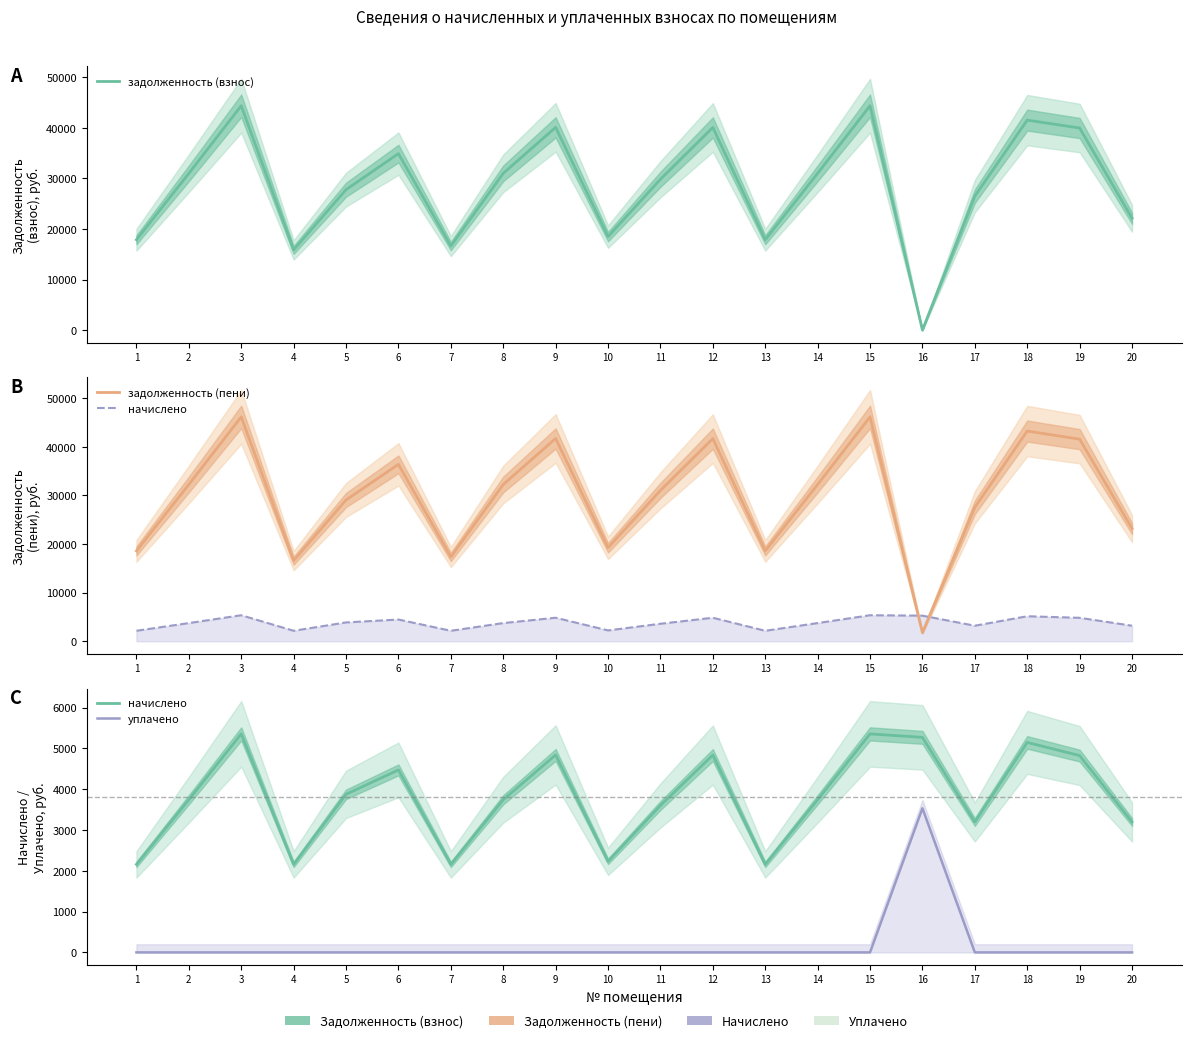

In задолженность (взнос), how many points are lower than both neighbors (excluding endpoints)?

5